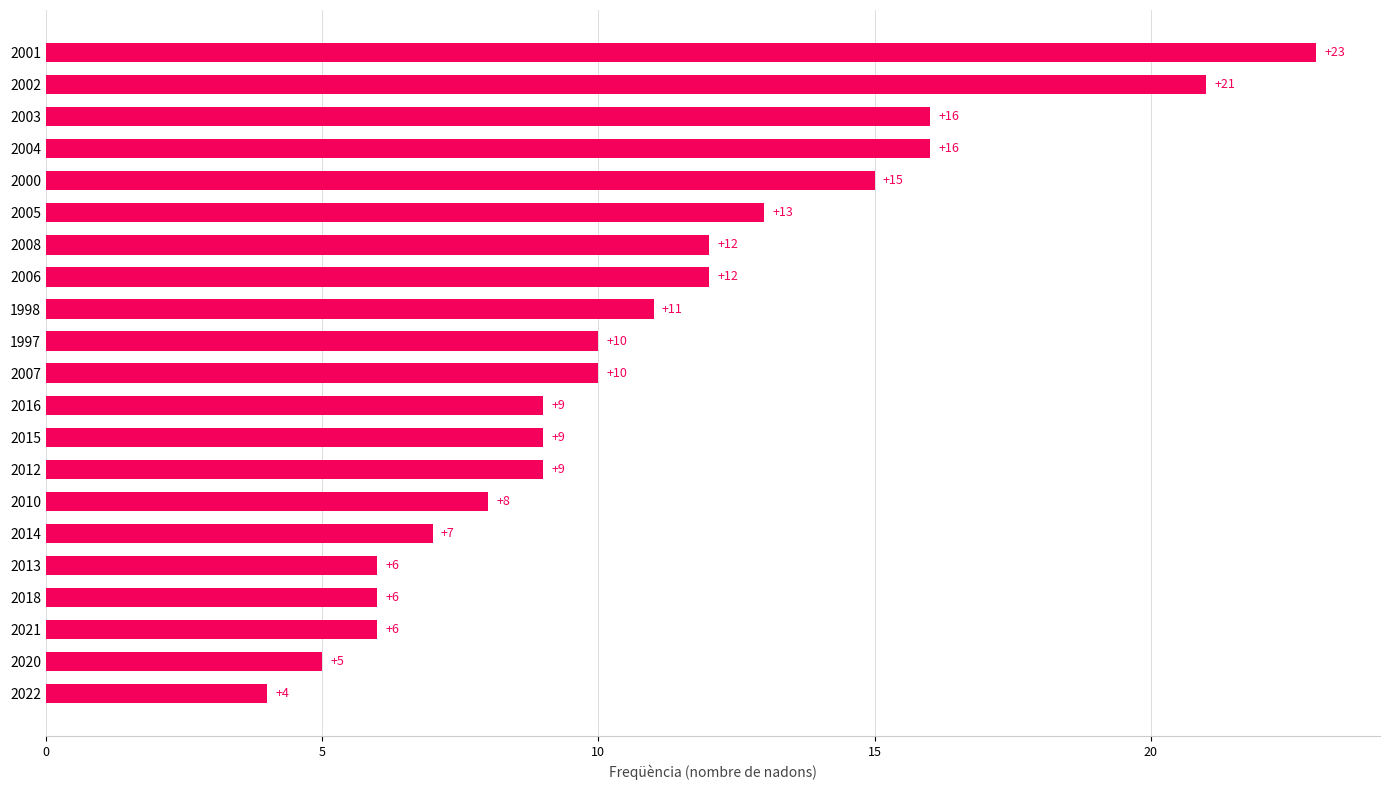

True or false: the data shows 5 at 2007.

False